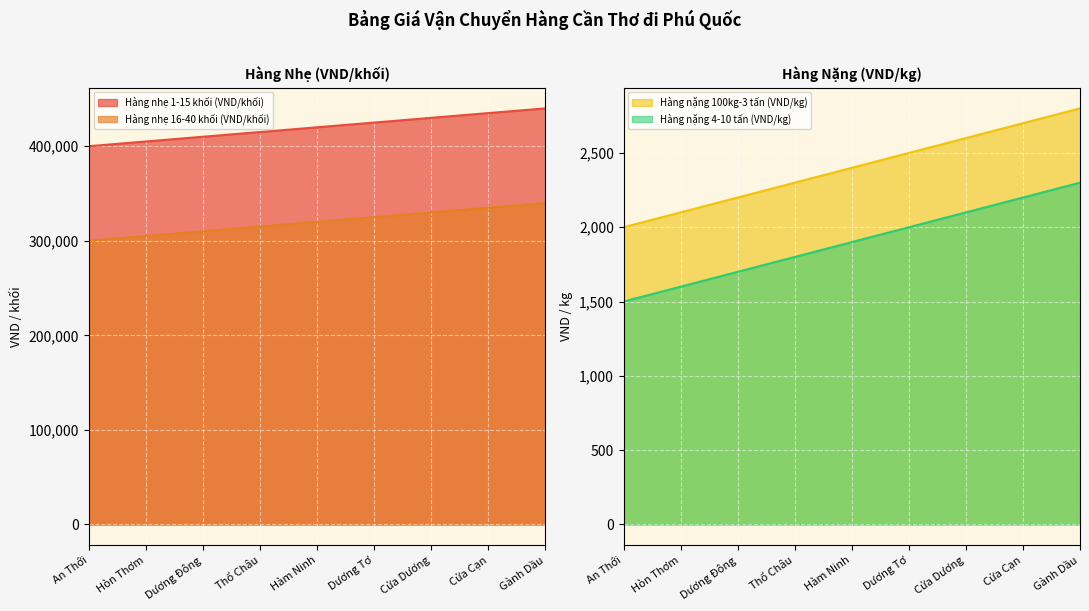

At which label does Hàng nhẹ 16-40 khối (VND/khối) first exceed 320000?

Dương Tơ